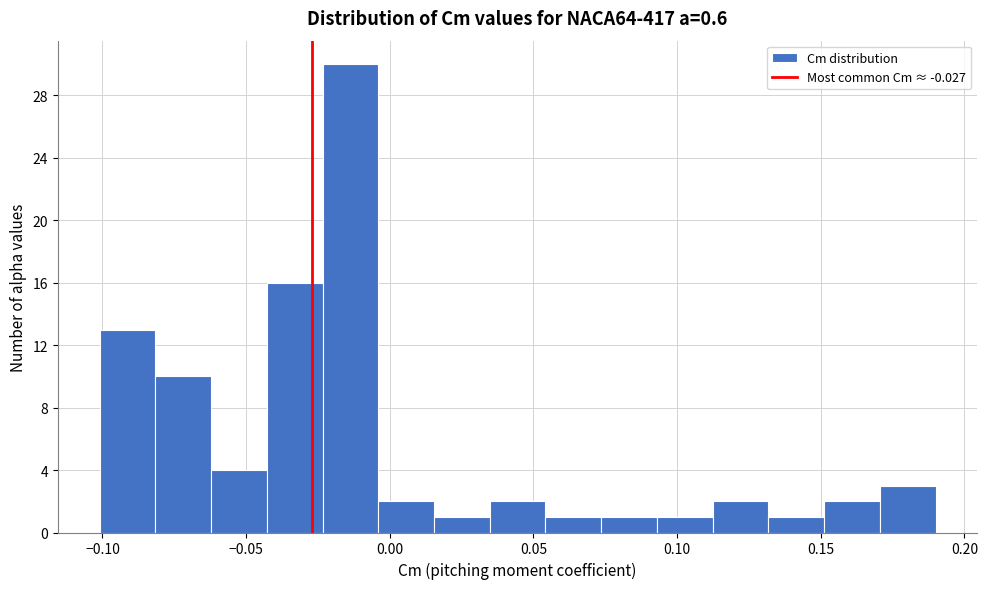

Around what value on the x-axis is the tallest bar? Give the approximate position of its centre, as read against the axis.

-0.015